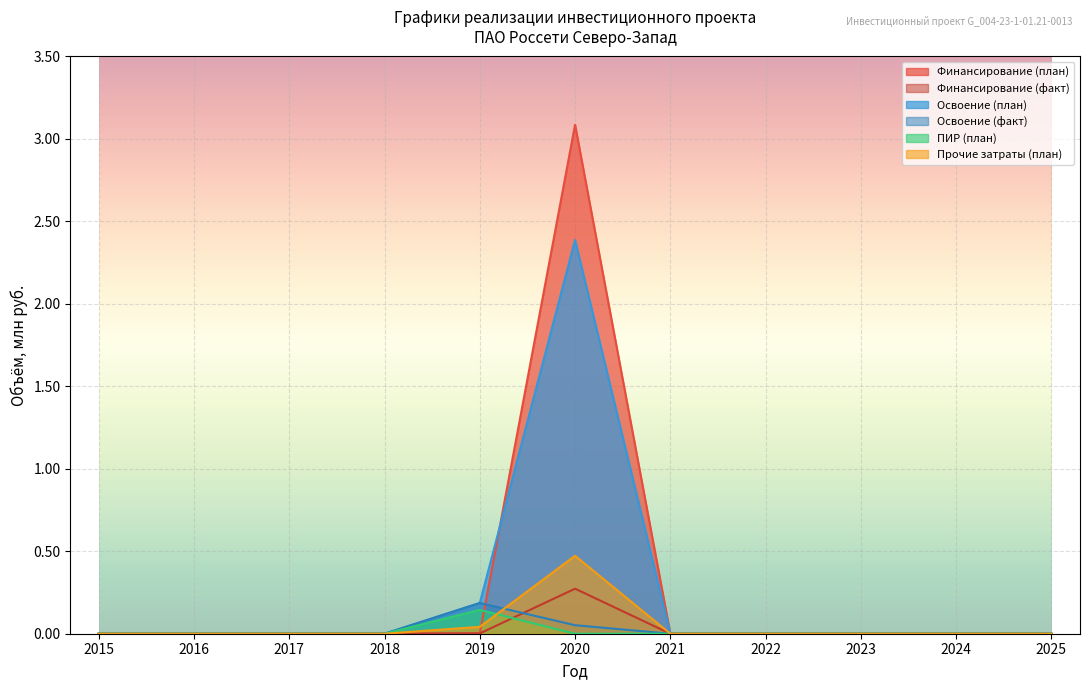

The Освоение (факт) series shows 0.0 at 2016. True or false?

True